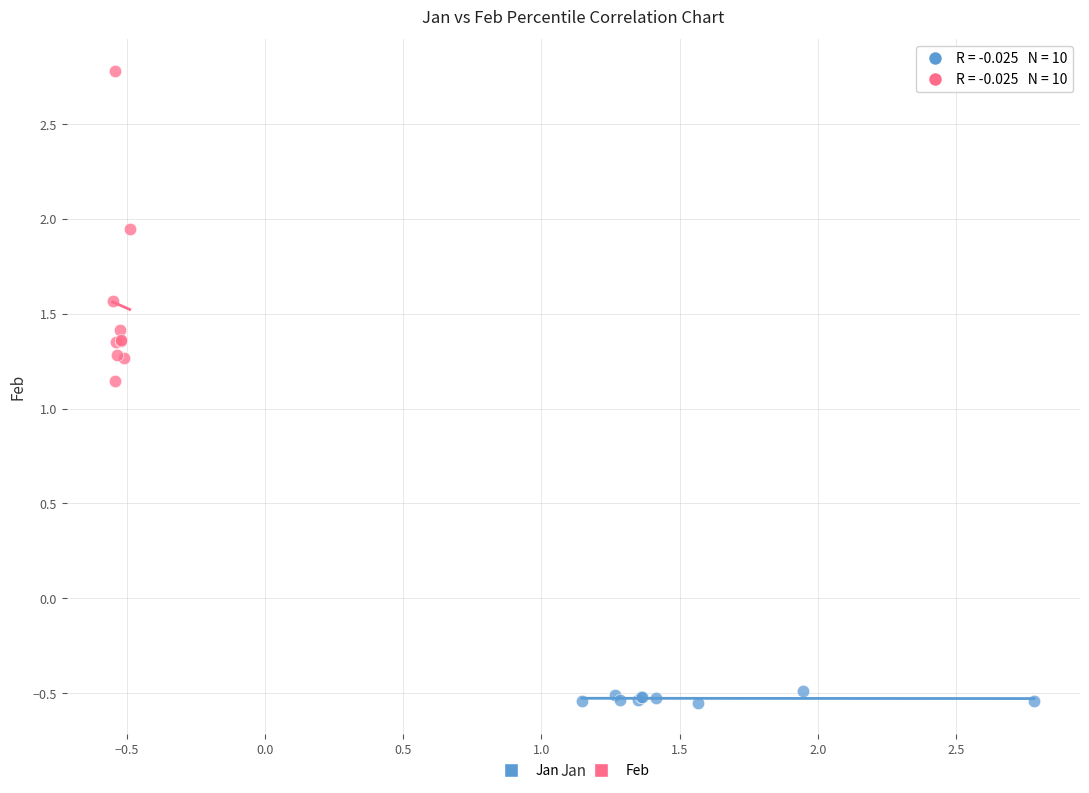

Which series contains the highest Y value?

Feb